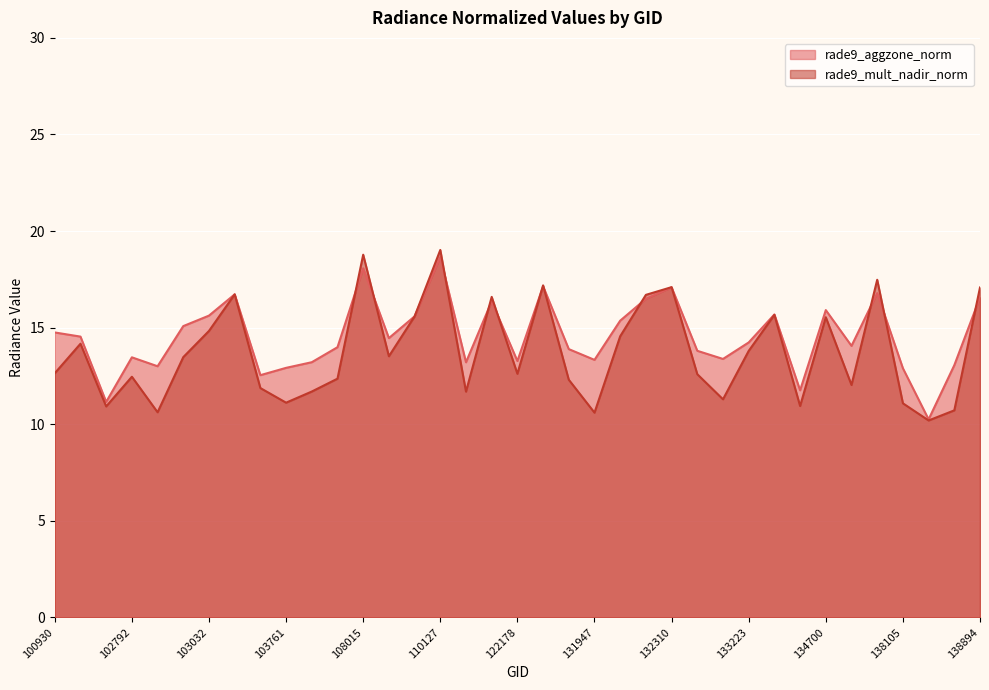

Between 104229 and 109954, which series saw the biggest shift?

rade9_mult_nadir_norm